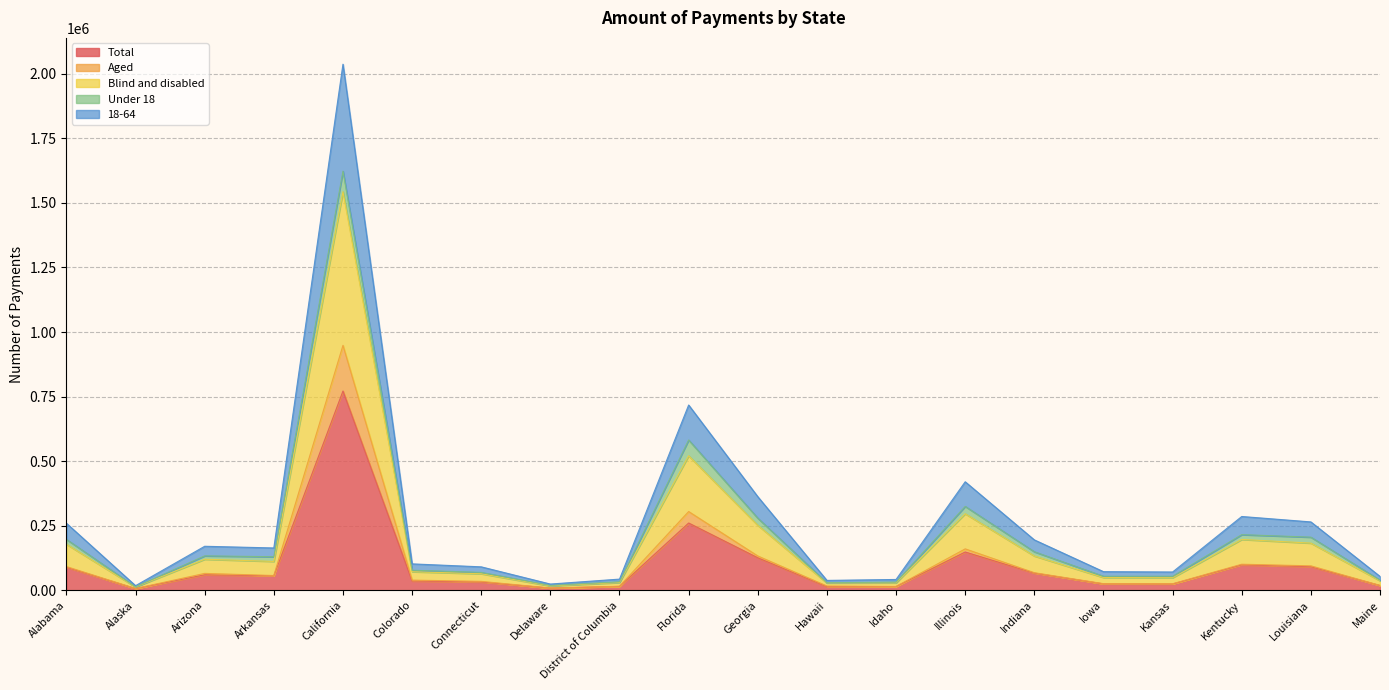

Which label corresponds to the largest value in the chart?

California